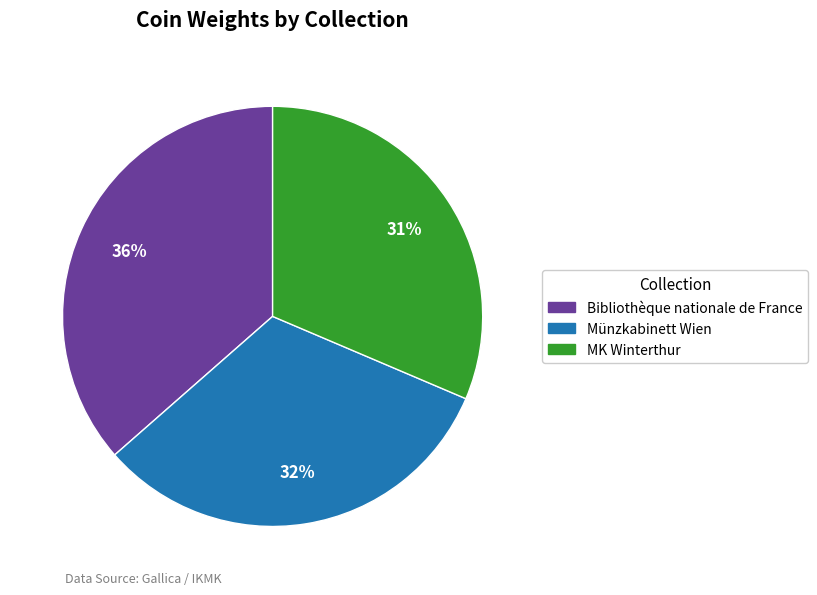

Do Bibliothèque nationale de France and Münzkabinett Wien together represent more than half of the pie?

Yes